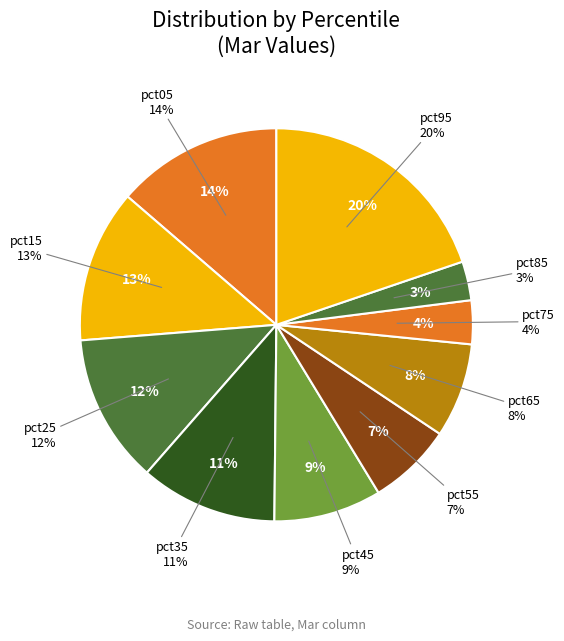

To the nearest percent, what percentage of the pie is pct65?

8%